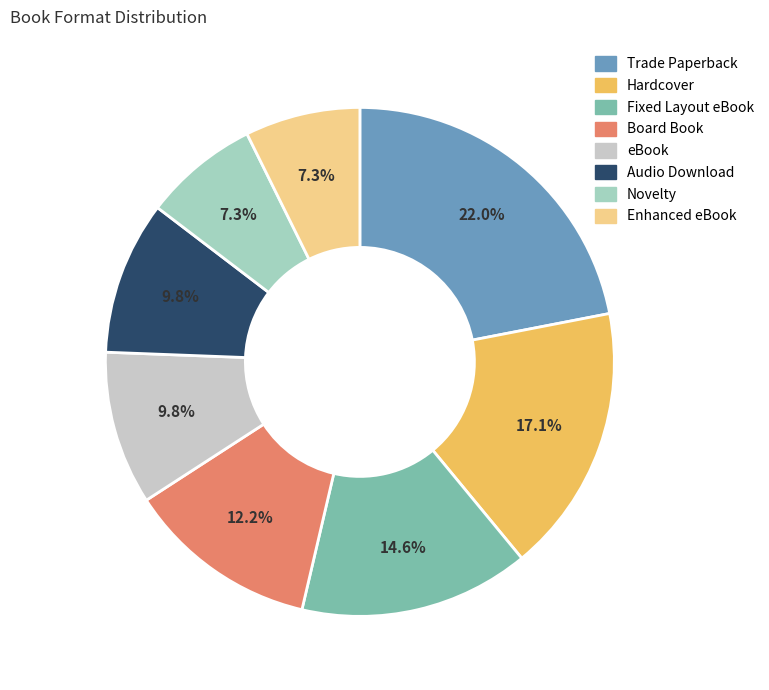

How many segments does this pie chart have?

8